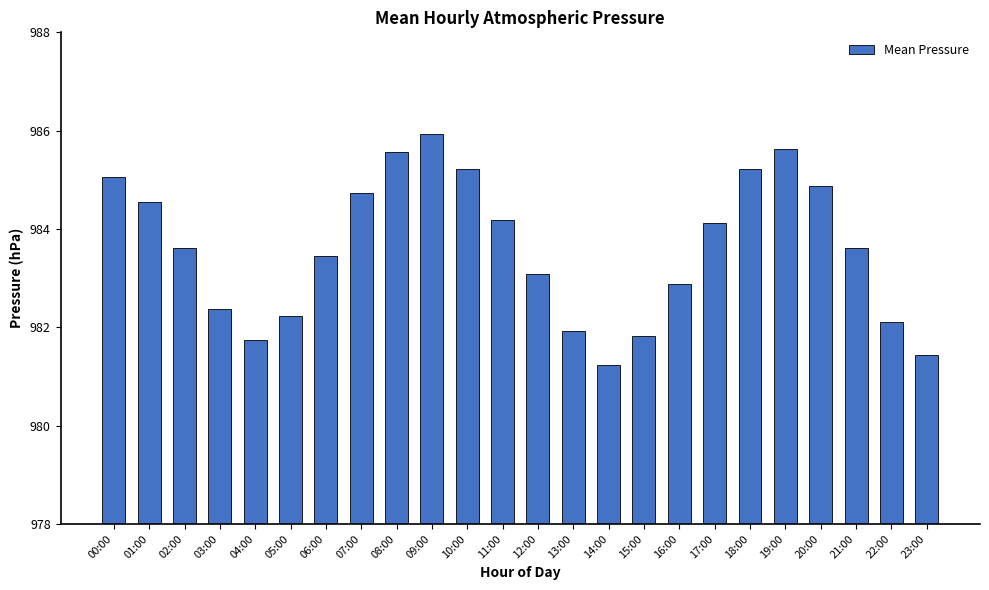

At which label does the data first exceed 983?

00:00